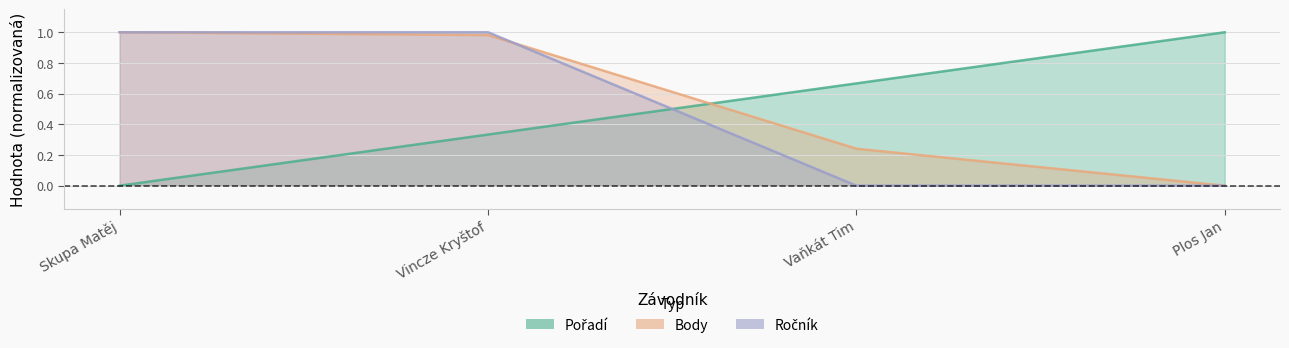

True or false: Body and Pořadí cross at least once.

True